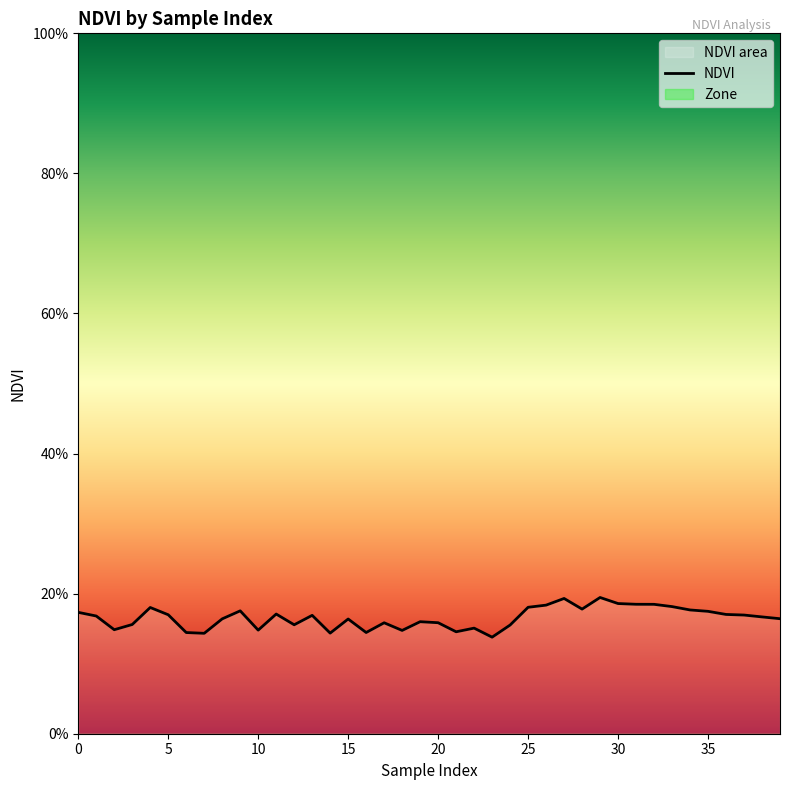

Count the values in the range 0 to 1.

40